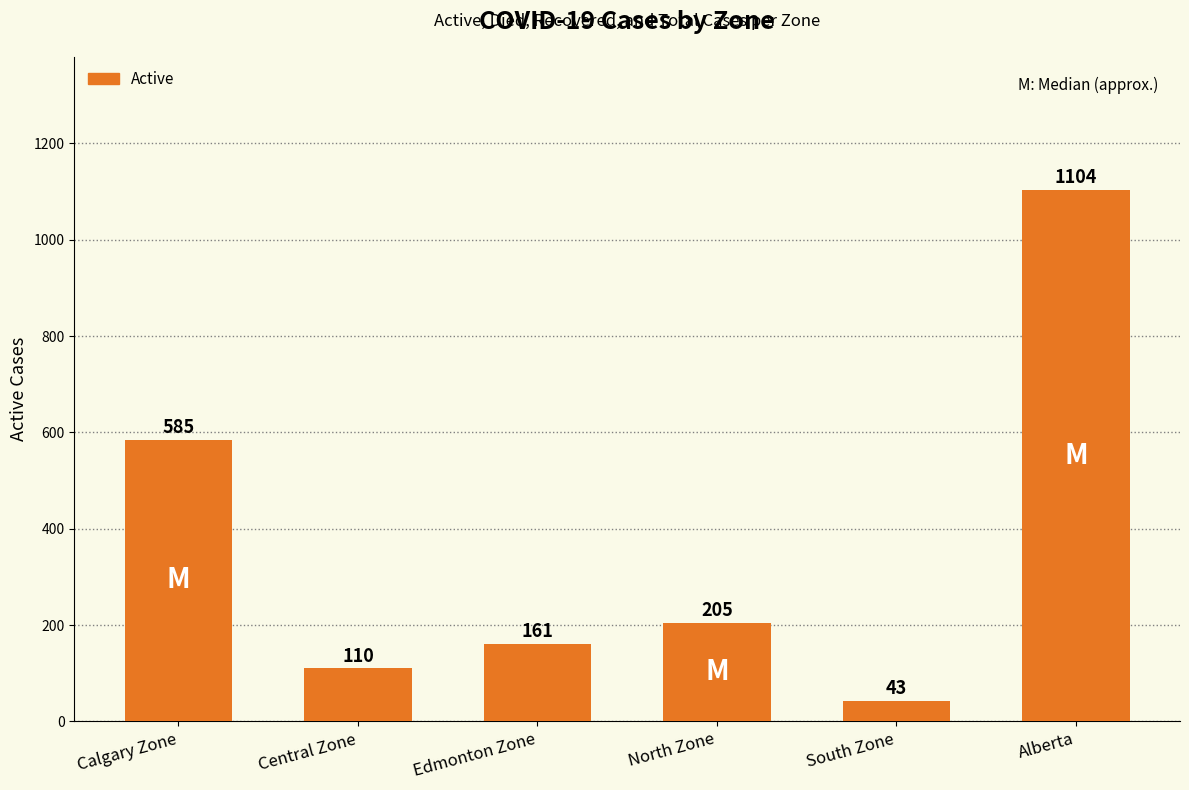

Reading left to right, transcribe all the data shown in this chart.

Calgary Zone=585	Central Zone=110	Edmonton Zone=161	North Zone=205	South Zone=43	Alberta=1104